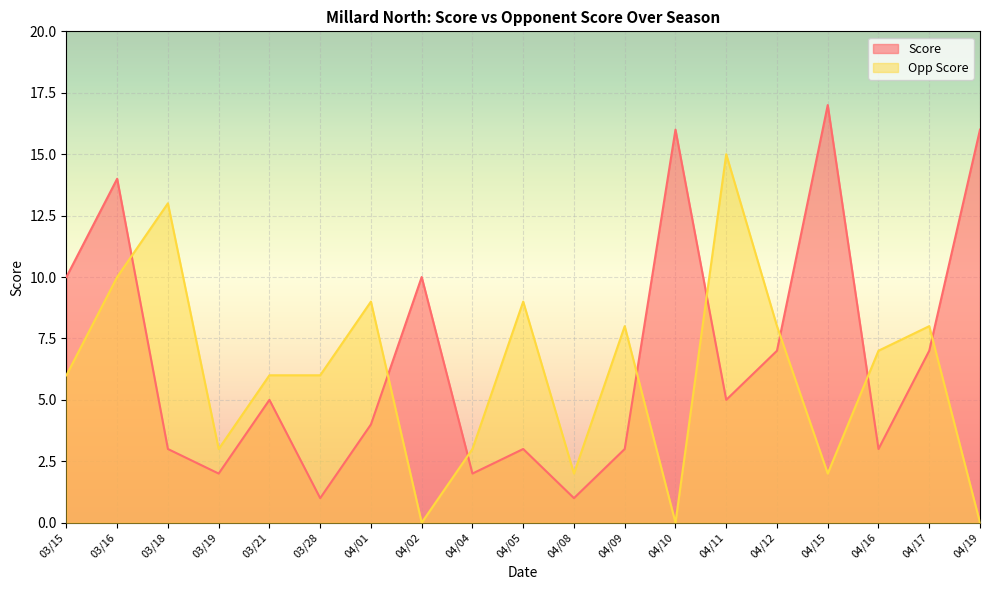

What value does the Score series have at 04/10, to the nearest 5?

15